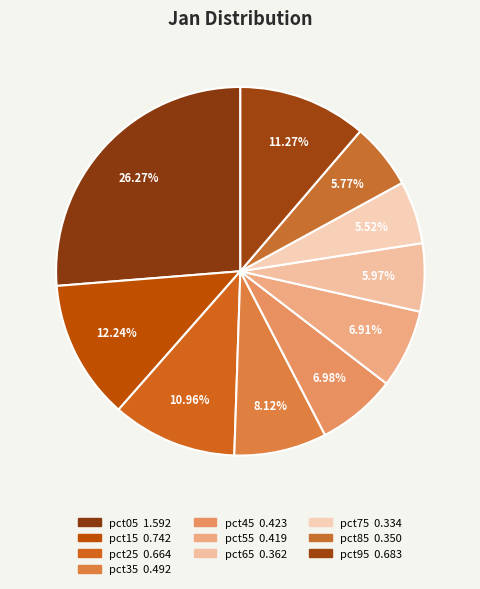

True or false: pct85 accounts for 6% of the total.

True